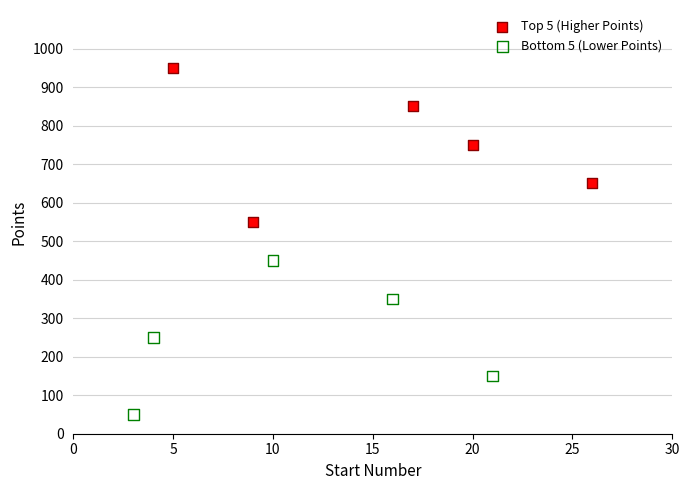

Which series reaches the maximum Y coordinate?

Top 5 (Higher Points)